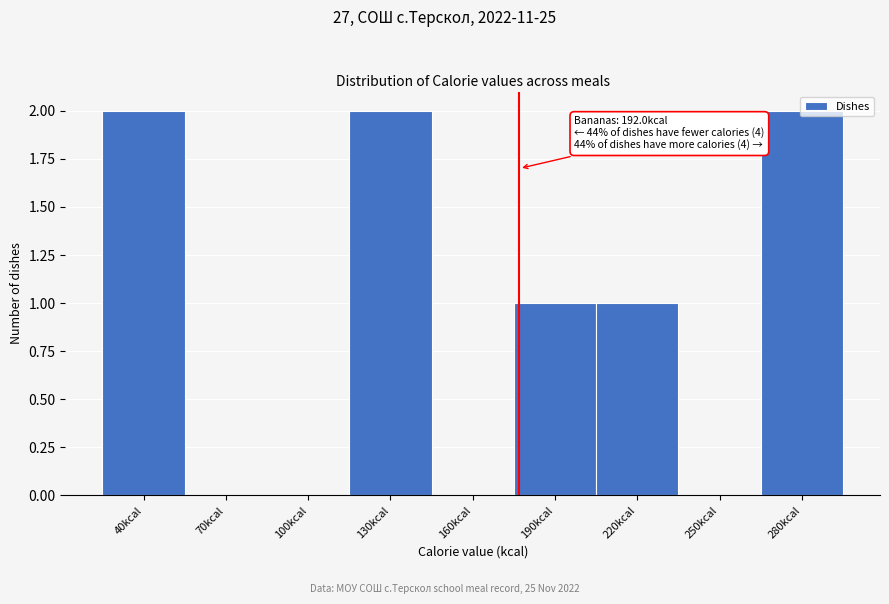

The chart shows a value of 0 at 70kcal. True or false?

True